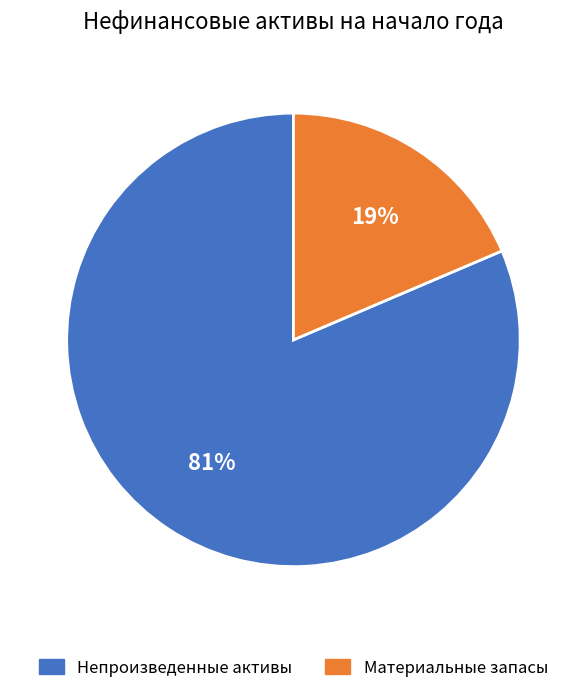

Does any single category account for the majority?

Yes